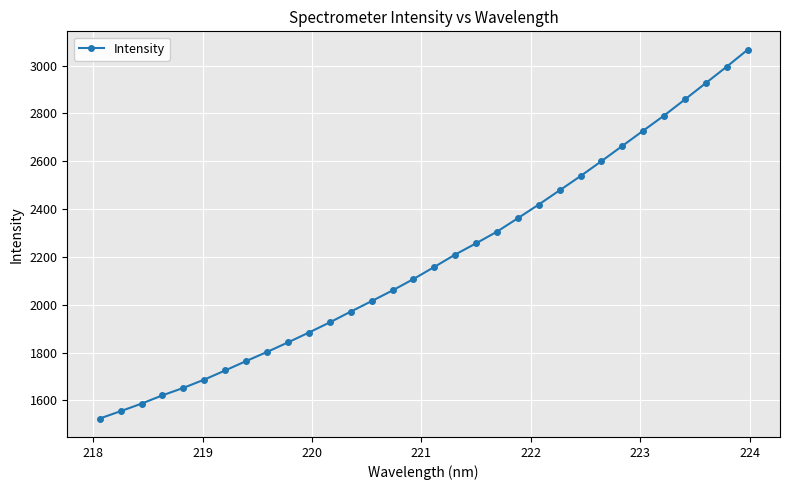

What is the value of the 5th point from the left?

1652.0